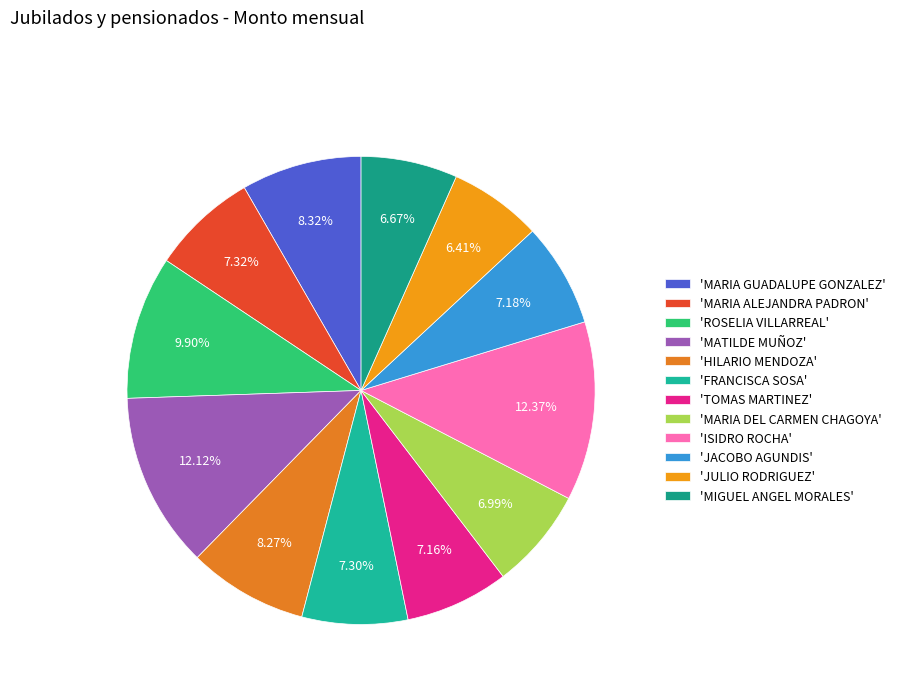

Does any single category account for the majority?

No